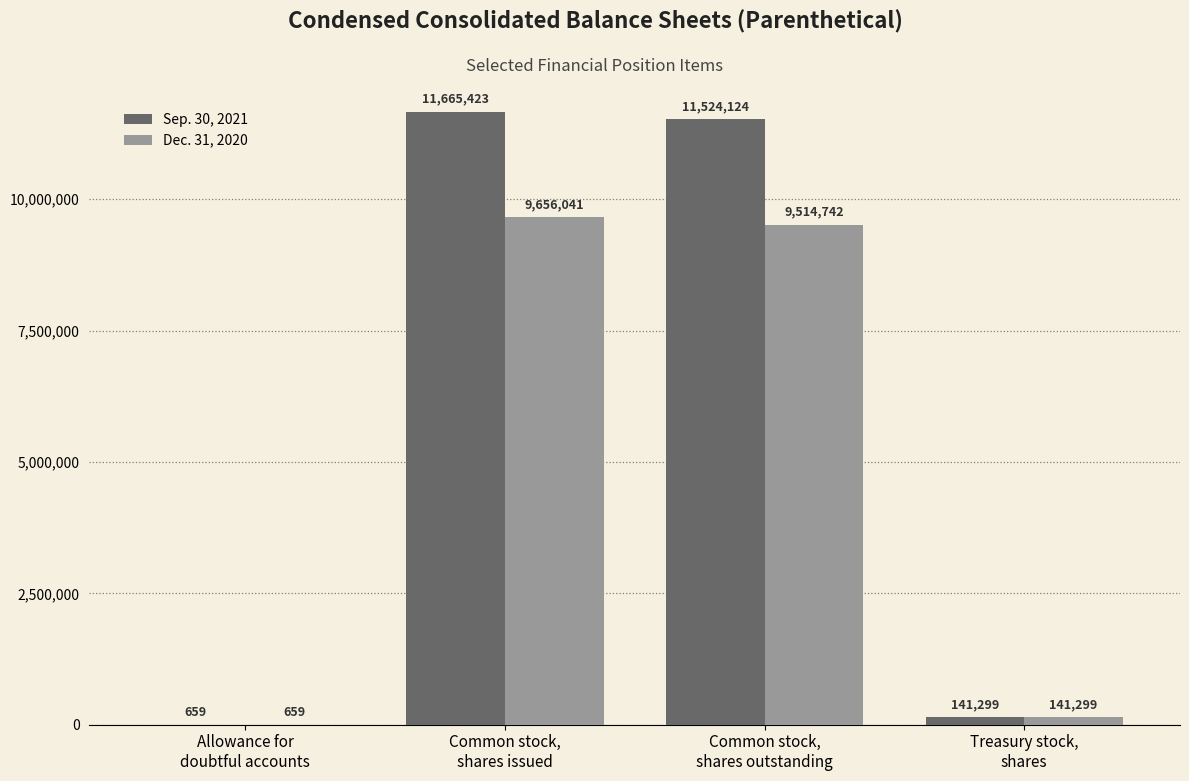

Reading left to right, transcribe all the data shown in this chart.

Sep. 30, 2021: 659	11665423	11524124	141299
Dec. 31, 2020: 659	9656041	9514742	141299